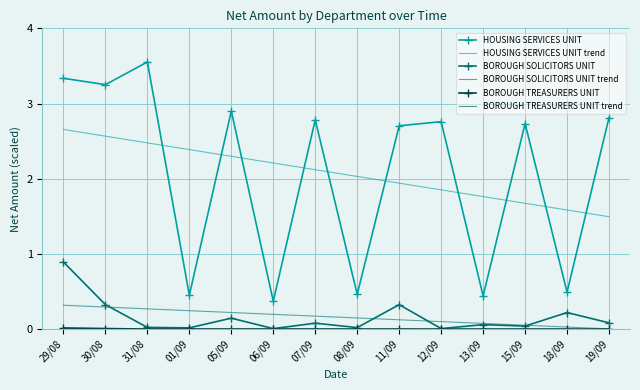

Which label corresponds to the largest value in the chart?

31/08